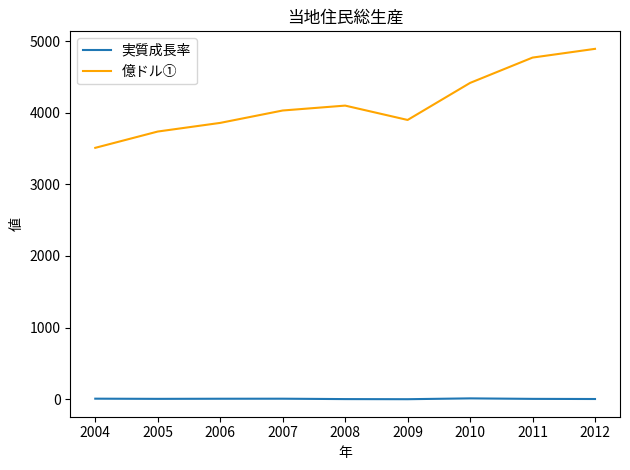

Rank the series by their maximum value, from highest to lowest.

億ドル①, 実質成長率